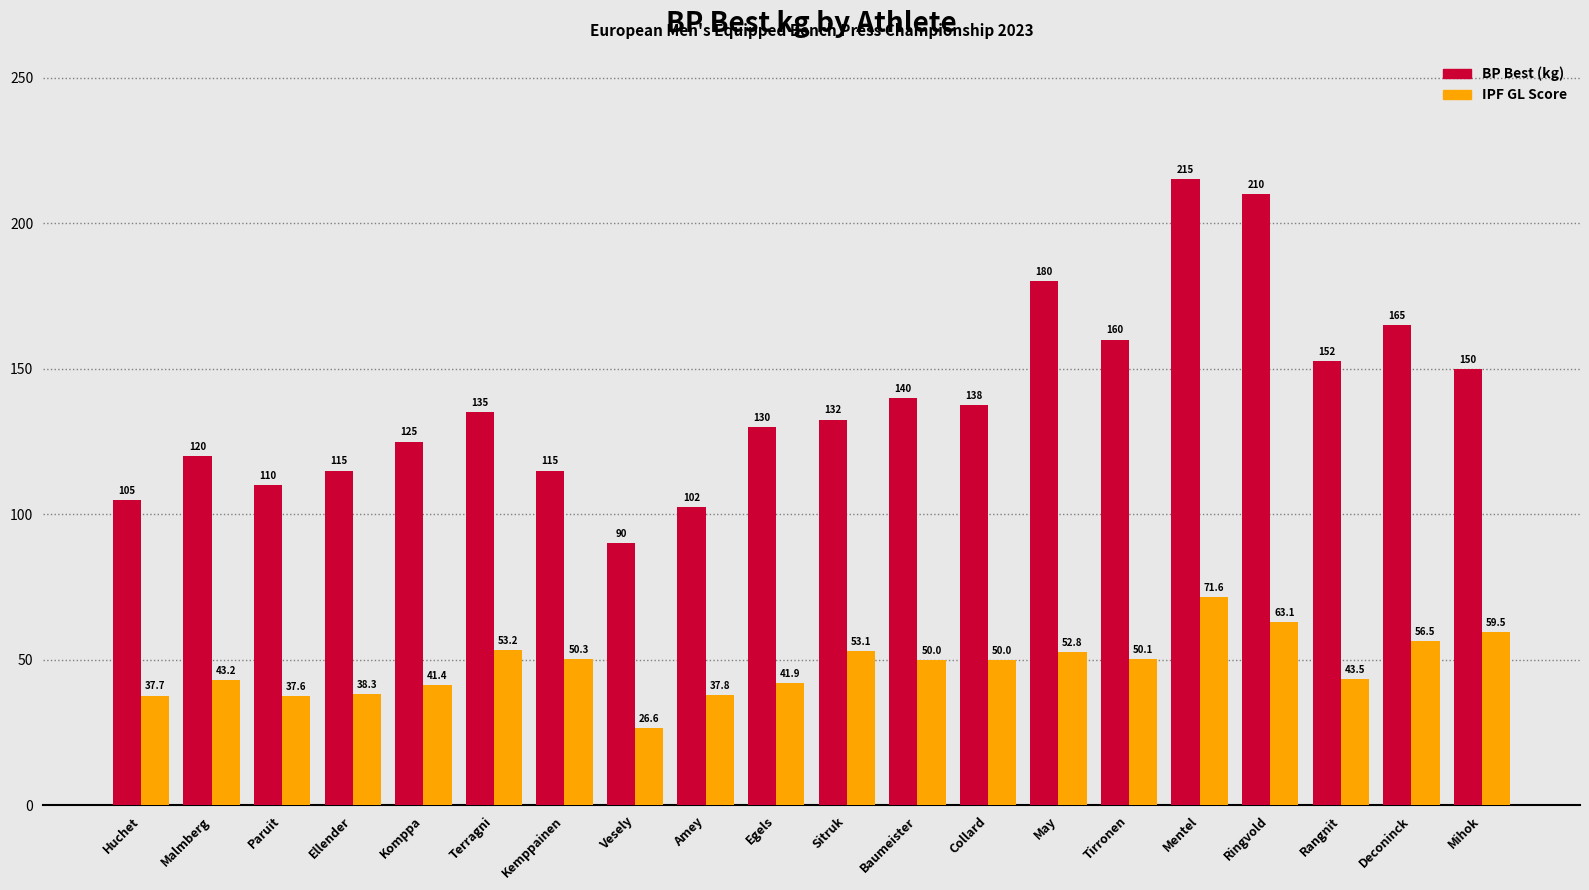

At which category is the sum across all series the highest?

Mentel